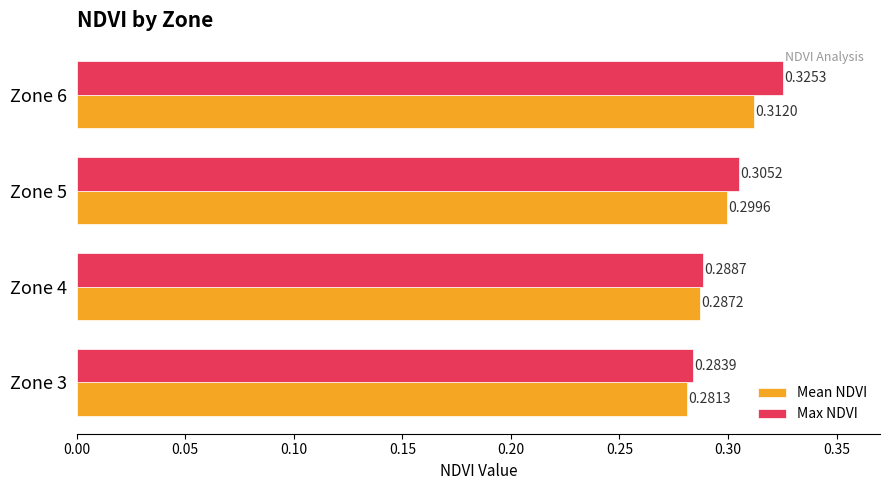

Which series has the largest range (max minus min)?

Max NDVI